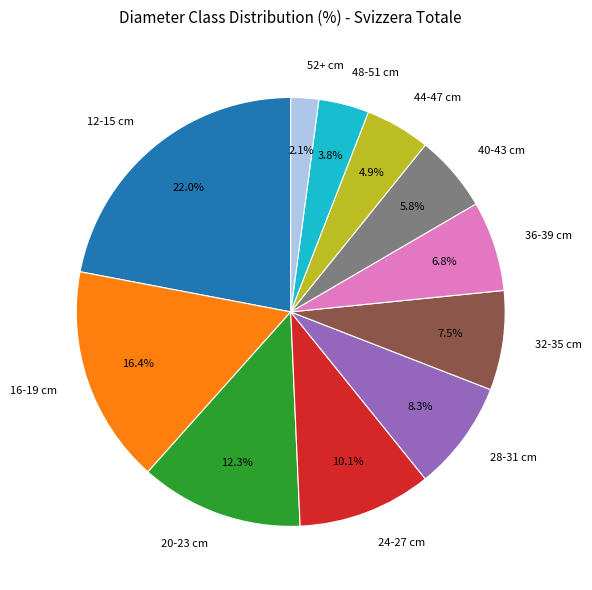

Count the number of slices in the pie.

11